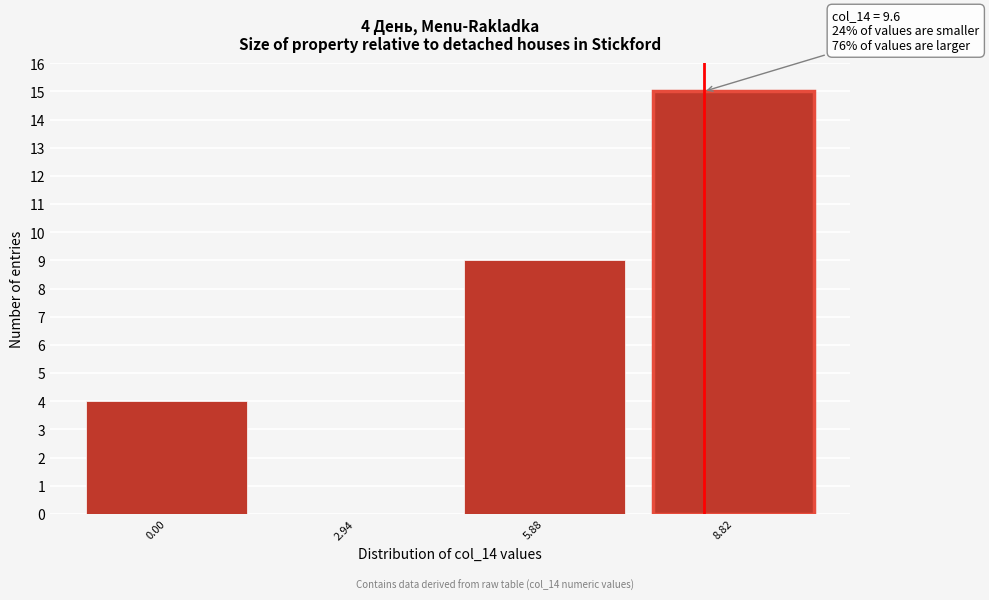

Reading left to right, list all the values displayed in this chart.

0.00=4	2.94=0	5.88=9	8.82=15